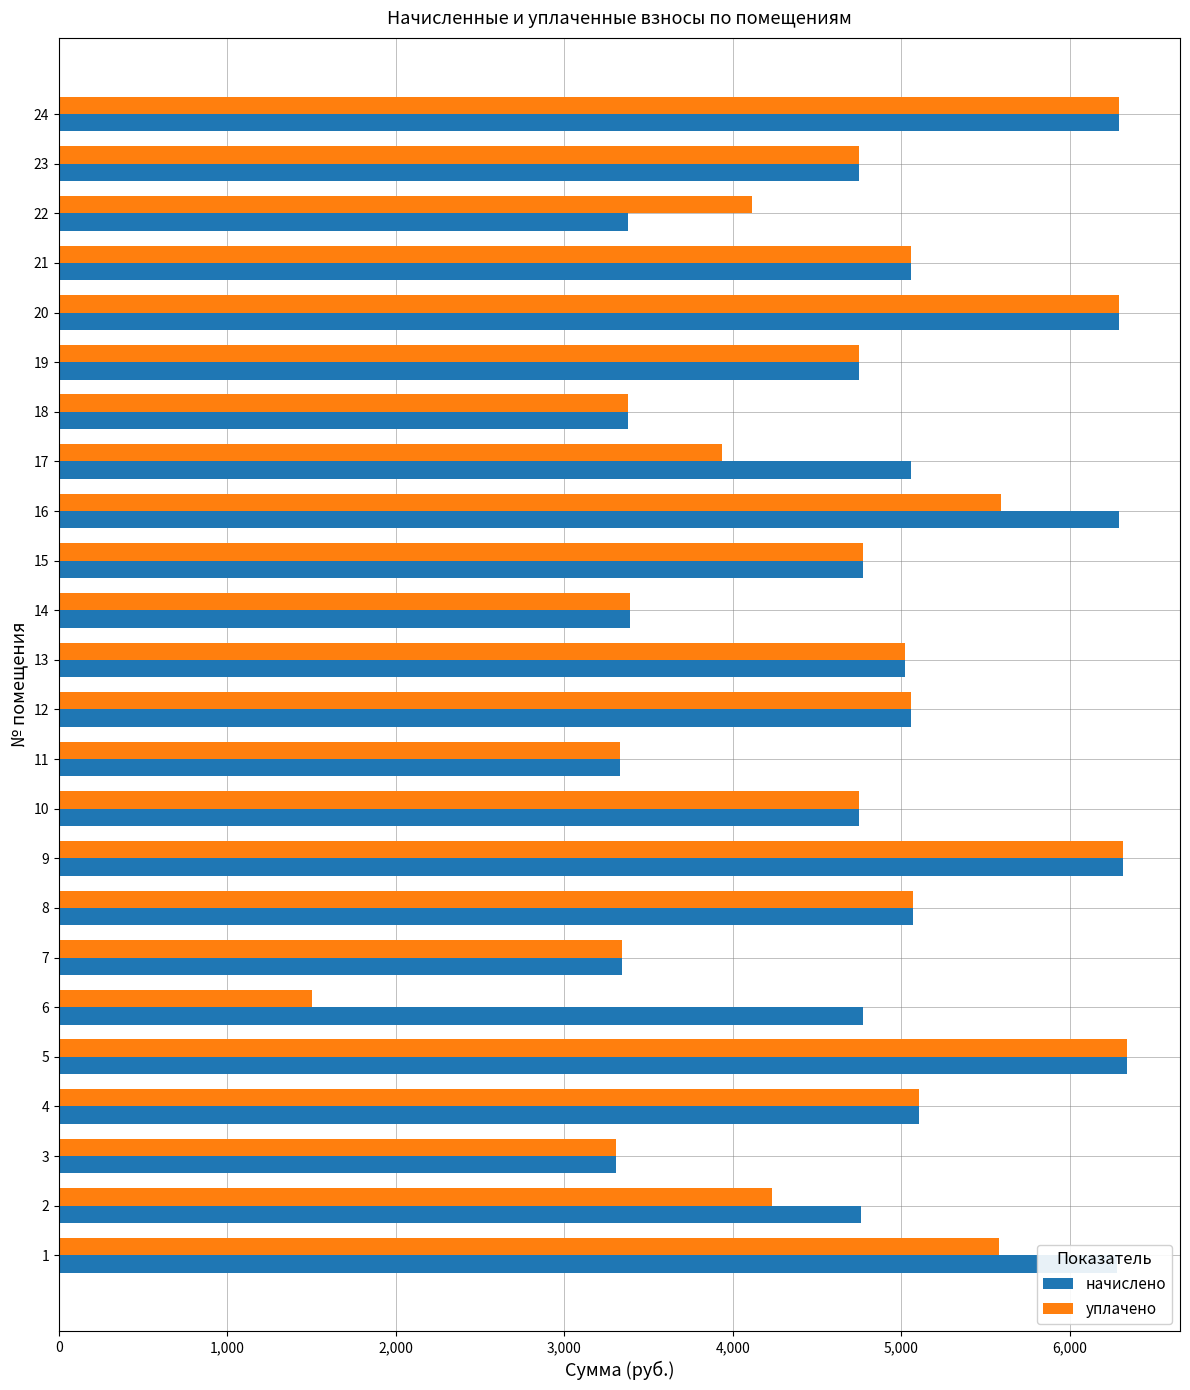

Which series has the largest range (max minus min)?

уплачено